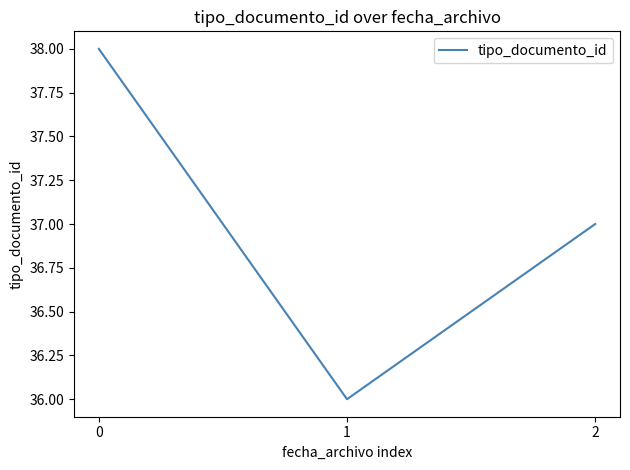

List the labels in order of value, largest first.

0, 2, 1